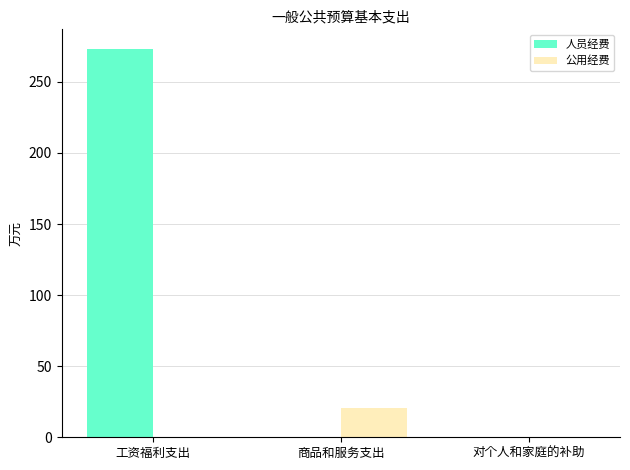

What is the spread (max minus min) of values at 商品和服务支出?

20.6